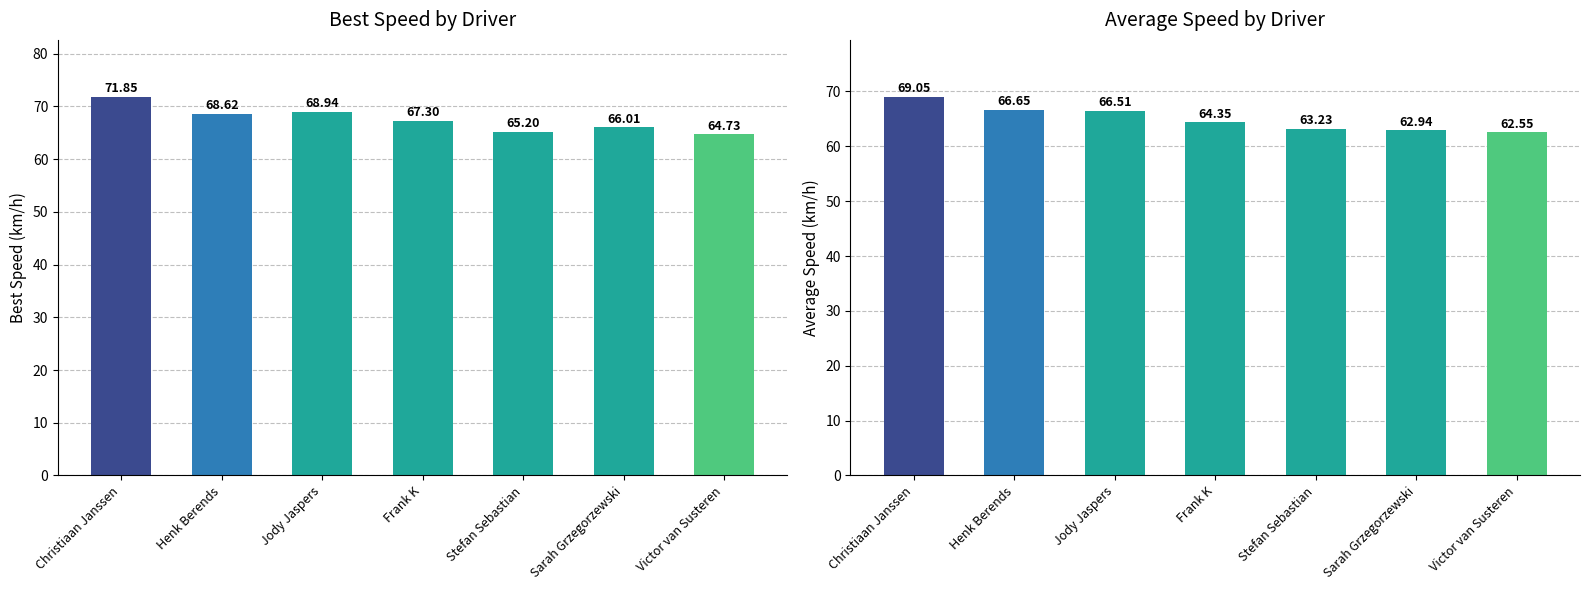

Which series has the largest total across all categories?

Best Speed